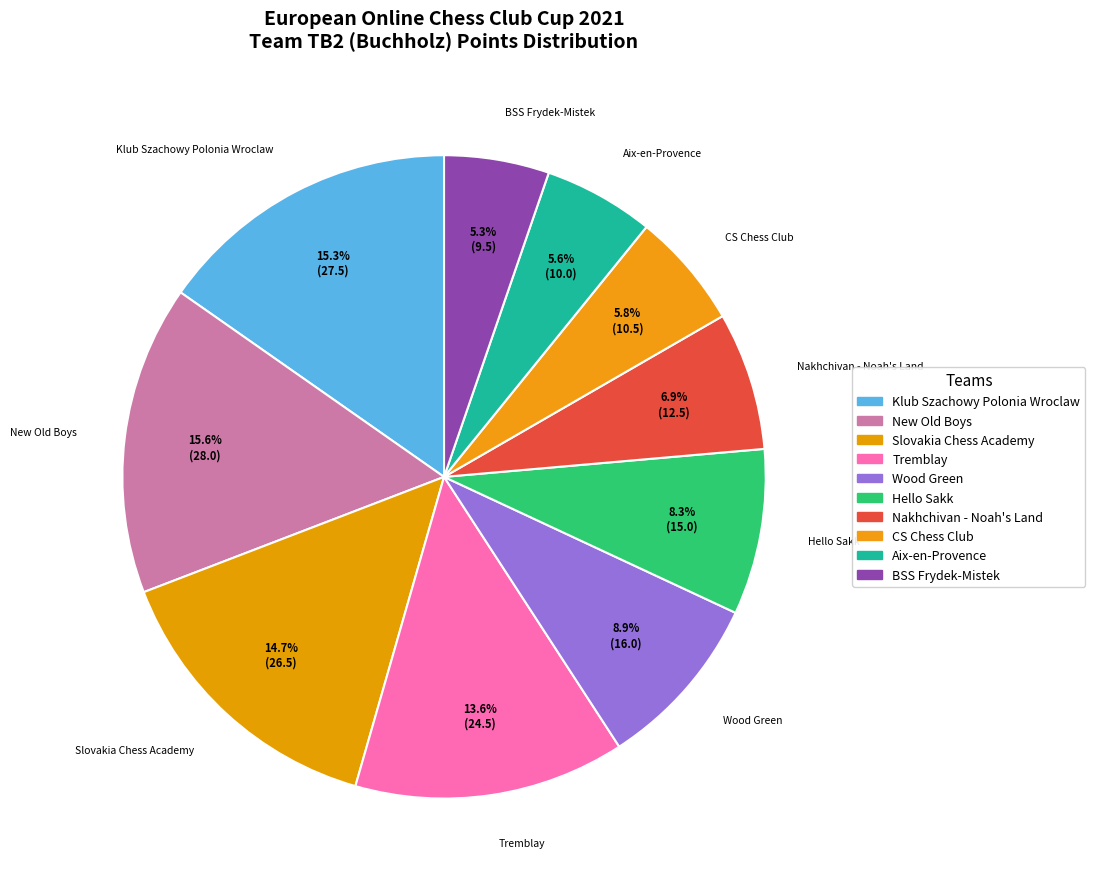

Does Slovakia Chess Academy account for over 50% of the chart?

No